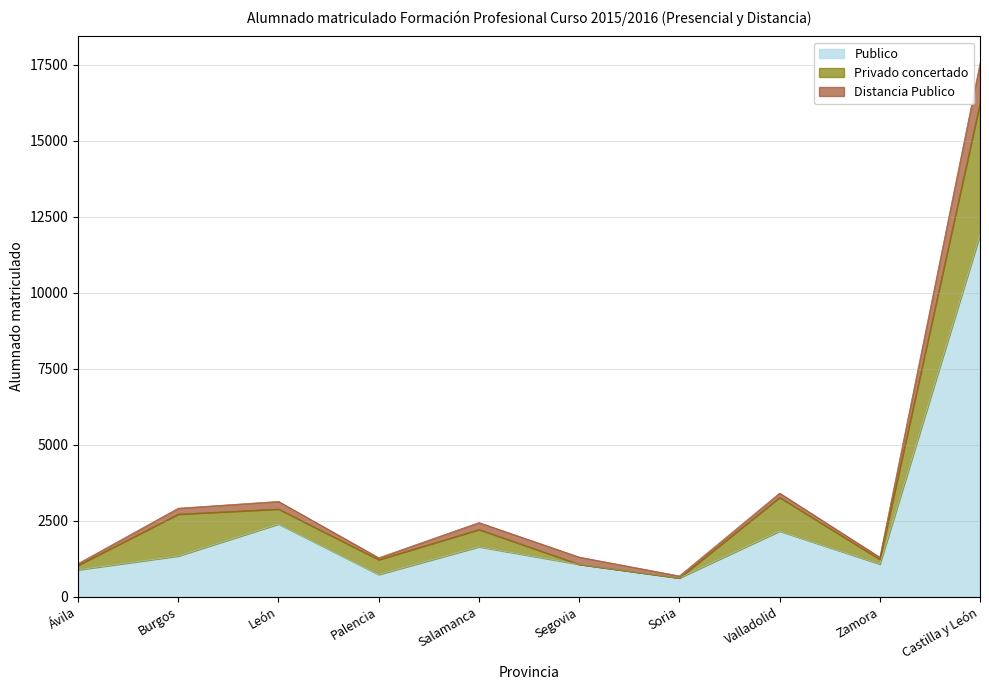

What is the value of the Publico point at the 9th from the left?

1073